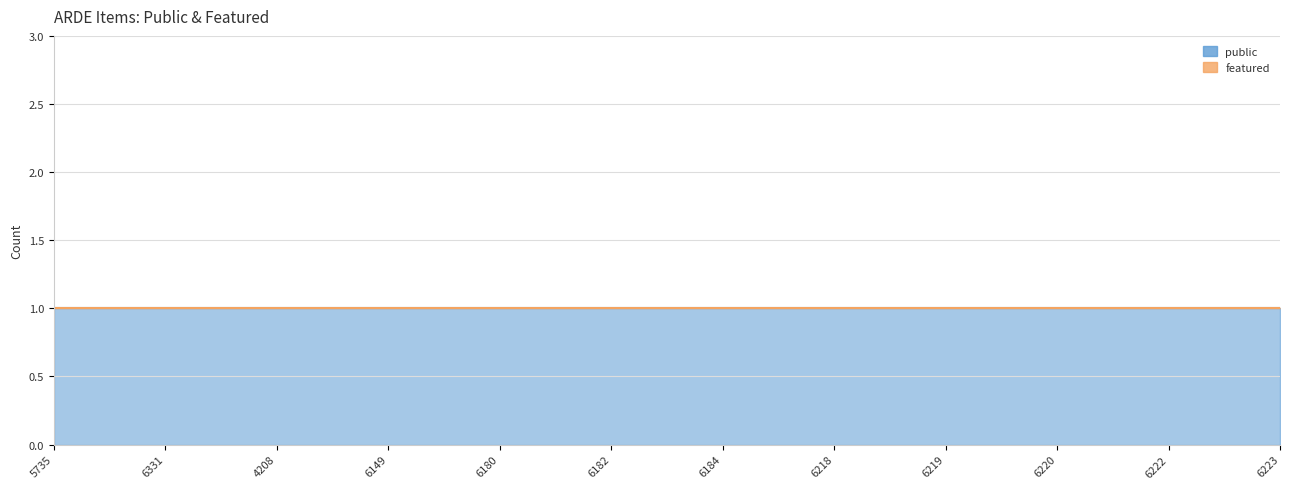

Which category has the lowest value across all series?

5735